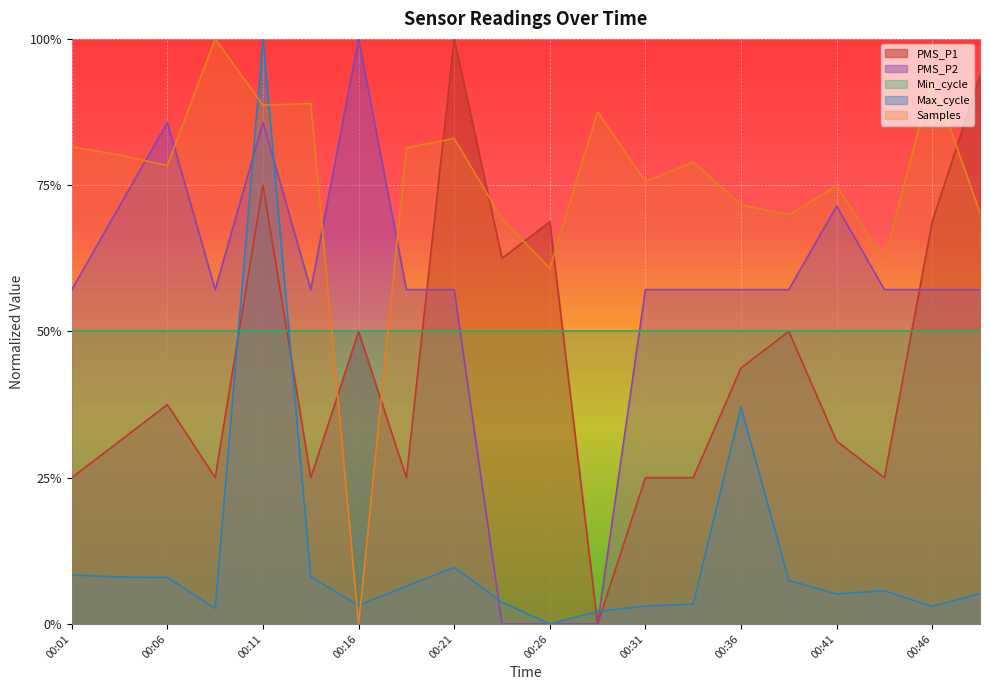

What is the value of the Max_cycle point at the 18th from the left?

0.1